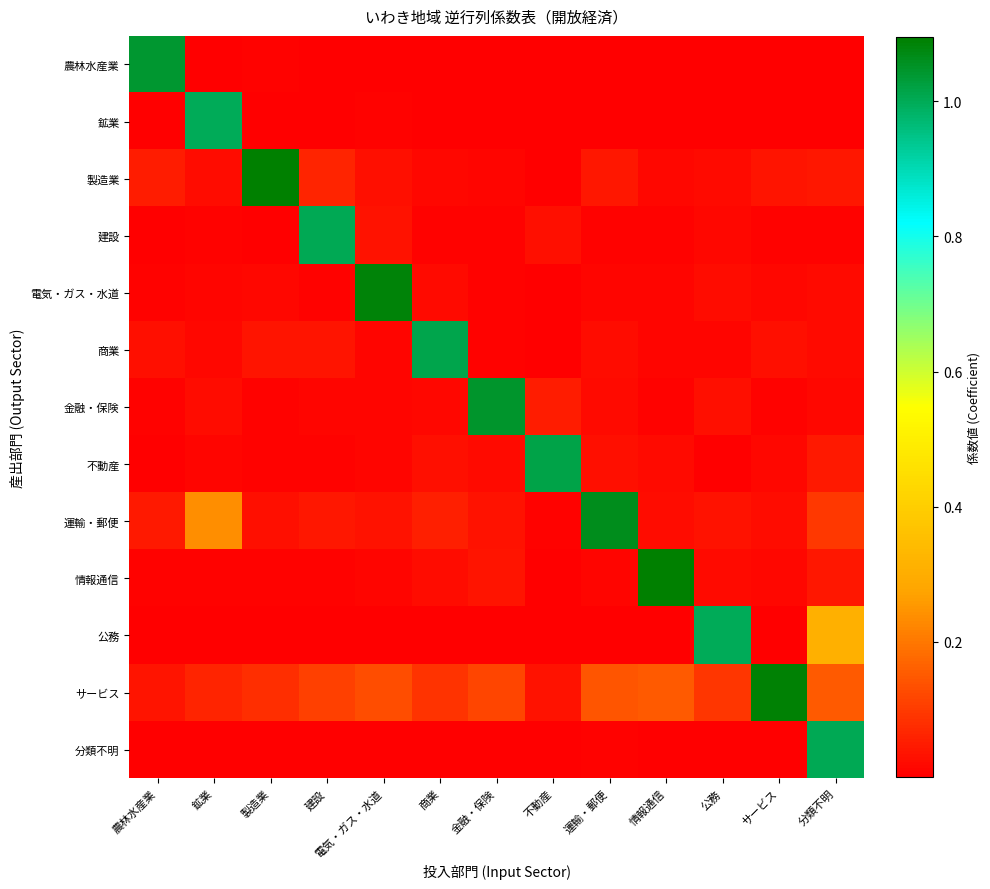

Reading left to right, what are all the values shown in this chart?

農林水産業: 農林水産業=1.0	鉱業=0.0	製造業=0.0	建設=0.0	電気・ガス・水道=0.0	商業=0.0	金融・保険=0.0	不動産=0.0	運輸・郵便=0.0	情報通信=0.0	公務=0.0	サービス=0.0	分類不明=0.0
鉱業: 農林水産業=0.0	鉱業=1.0	製造業=0.0	建設=0.0	電気・ガス・水道=0.0	商業=0.0	金融・保険=0.0	不動産=0.0	運輸・郵便=0.0	情報通信=0.0	公務=0.0	サービス=0.0	分類不明=0.0
製造業: 農林水産業=0.0	鉱業=0.0	製造業=1.1	建設=0.1	電気・ガス・水道=0.0	商業=0.0	金融・保険=0.0	不動産=0.0	運輸・郵便=0.0	情報通信=0.0	公務=0.0	サービス=0.0	分類不明=0.0
建設: 農林水産業=0.0	鉱業=0.0	製造業=0.0	建設=1.0	電気・ガス・水道=0.0	商業=0.0	金融・保険=0.0	不動産=0.0	運輸・郵便=0.0	情報通信=0.0	公務=0.0	サービス=0.0	分類不明=0.0
電気・ガス・水道: 農林水産業=0.0	鉱業=0.0	製造業=0.0	建設=0.0	電気・ガス・水道=1.1	商業=0.0	金融・保険=0.0	不動産=0.0	運輸・郵便=0.0	情報通信=0.0	公務=0.0	サービス=0.0	分類不明=0.0
商業: 農林水産業=0.0	鉱業=0.0	製造業=0.0	建設=0.0	電気・ガス・水道=0.0	商業=1.0	金融・保険=0.0	不動産=0.0	運輸・郵便=0.0	情報通信=0.0	公務=0.0	サービス=0.0	分類不明=0.0
金融・保険: 農林水産業=0.0	鉱業=0.0	製造業=0.0	建設=0.0	電気・ガス・水道=0.0	商業=0.0	金融・保険=1.0	不動産=0.0	運輸・郵便=0.0	情報通信=0.0	公務=0.0	サービス=0.0	分類不明=0.0
不動産: 農林水産業=0.0	鉱業=0.0	製造業=0.0	建設=0.0	電気・ガス・水道=0.0	商業=0.0	金融・保険=0.0	不動産=1.0	運輸・郵便=0.0	情報通信=0.0	公務=0.0	サービス=0.0	分類不明=0.0
運輸・郵便: 農林水産業=0.0	鉱業=0.2	製造業=0.0	建設=0.0	電気・ガス・水道=0.0	商業=0.1	金融・保険=0.0	不動産=0.0	運輸・郵便=1.1	情報通信=0.0	公務=0.0	サービス=0.0	分類不明=0.1
情報通信: 農林水産業=0.0	鉱業=0.0	製造業=0.0	建設=0.0	電気・ガス・水道=0.0	商業=0.0	金融・保険=0.0	不動産=0.0	運輸・郵便=0.0	情報通信=1.1	公務=0.0	サービス=0.0	分類不明=0.0
公務: 農林水産業=0.0	鉱業=0.0	製造業=0.0	建設=0.0	電気・ガス・水道=0.0	商業=0.0	金融・保険=0.0	不動産=0.0	運輸・郵便=0.0	情報通信=0.0	公務=1.0	サービス=0.0	分類不明=0.3
サービス: 農林水産業=0.0	鉱業=0.1	製造業=0.1	建設=0.1	電気・ガス・水道=0.1	商業=0.1	金融・保険=0.1	不動産=0.0	運輸・郵便=0.1	情報通信=0.2	公務=0.1	サービス=1.1	分類不明=0.2
分類不明: 農林水産業=0.0	鉱業=0.0	製造業=0.0	建設=0.0	電気・ガス・水道=0.0	商業=0.0	金融・保険=0.0	不動産=0.0	運輸・郵便=0.0	情報通信=0.0	公務=0.0	サービス=0.0	分類不明=1.0